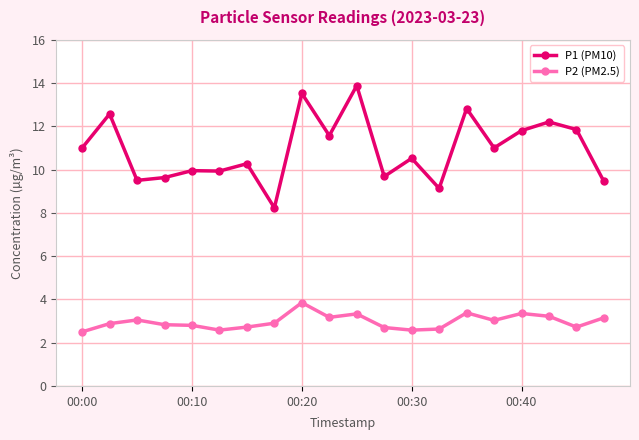

List the series in order of their overall mean, highest first.

P1 (PM10), P2 (PM2.5)